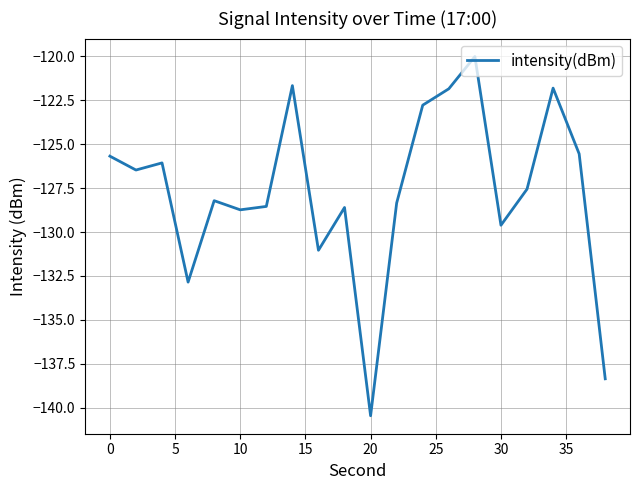

What is the minimum value shown in the chart?

-140.5